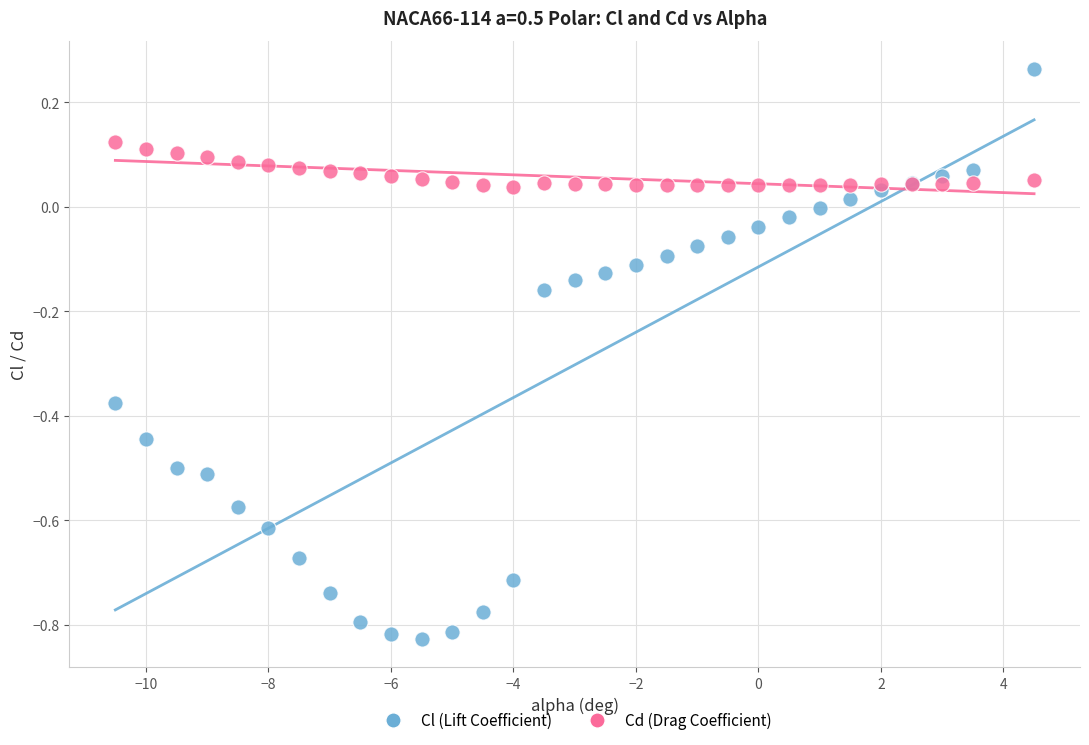

Which series reaches the maximum Y coordinate?

Cl (Lift Coefficient)